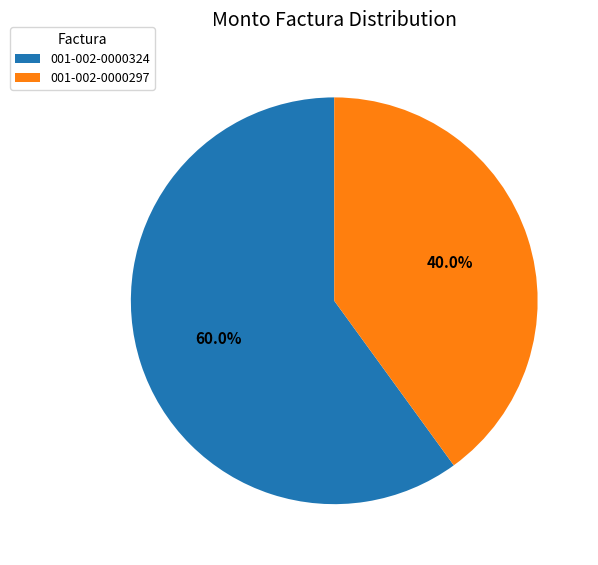

What percentage is the 001-002-0000297 slice, to the nearest percent?

40%